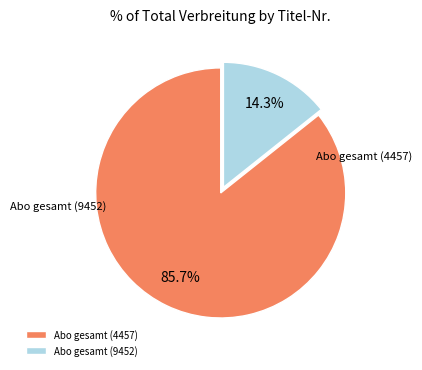

Which slice is the largest?

Abo gesamt (4457)